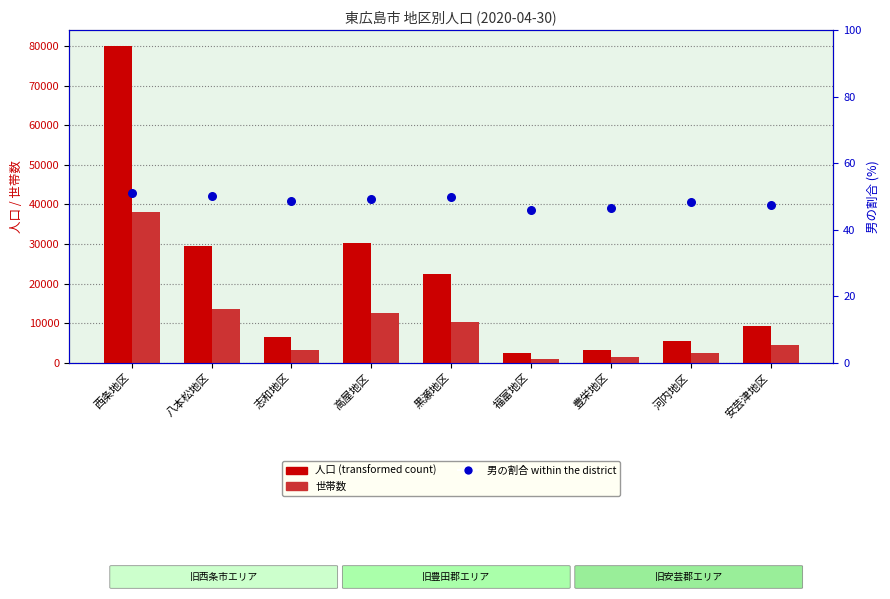

What are all the series names shown in the legend?

人口 (transformed count), 世帯数, 男の割合 (%) within district